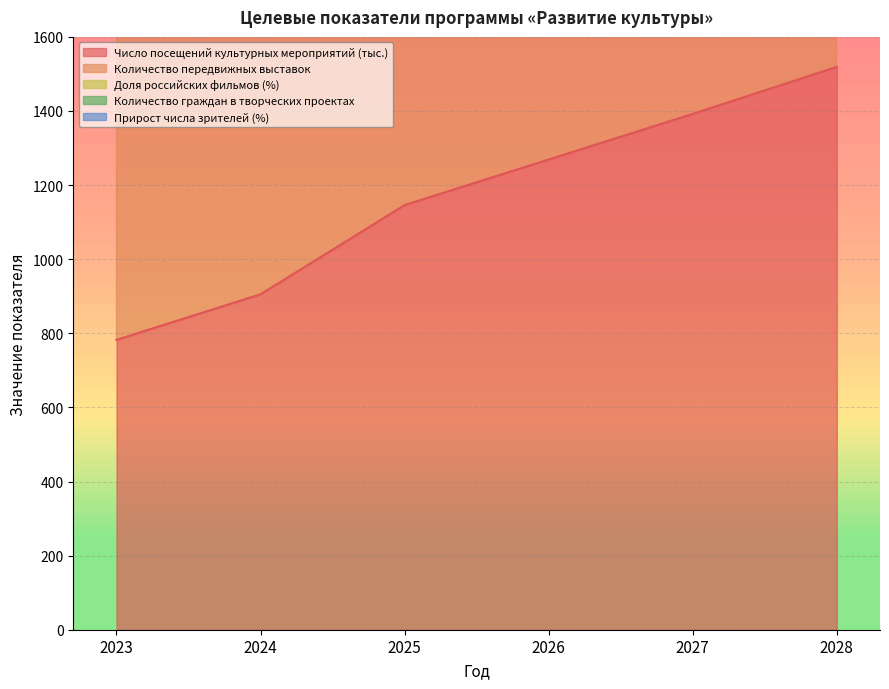

Is the value of Число посещений культурных мероприятий (тыс.) at 2025 greater than the value of Количество передвижных выставок at 2027?

No